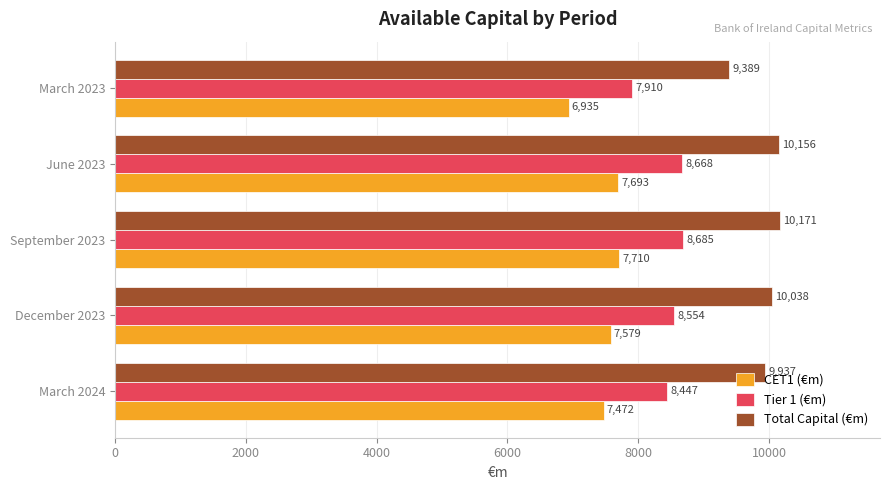

The value of CET1 (€m) at June 2023 is 7693. True or false?

True